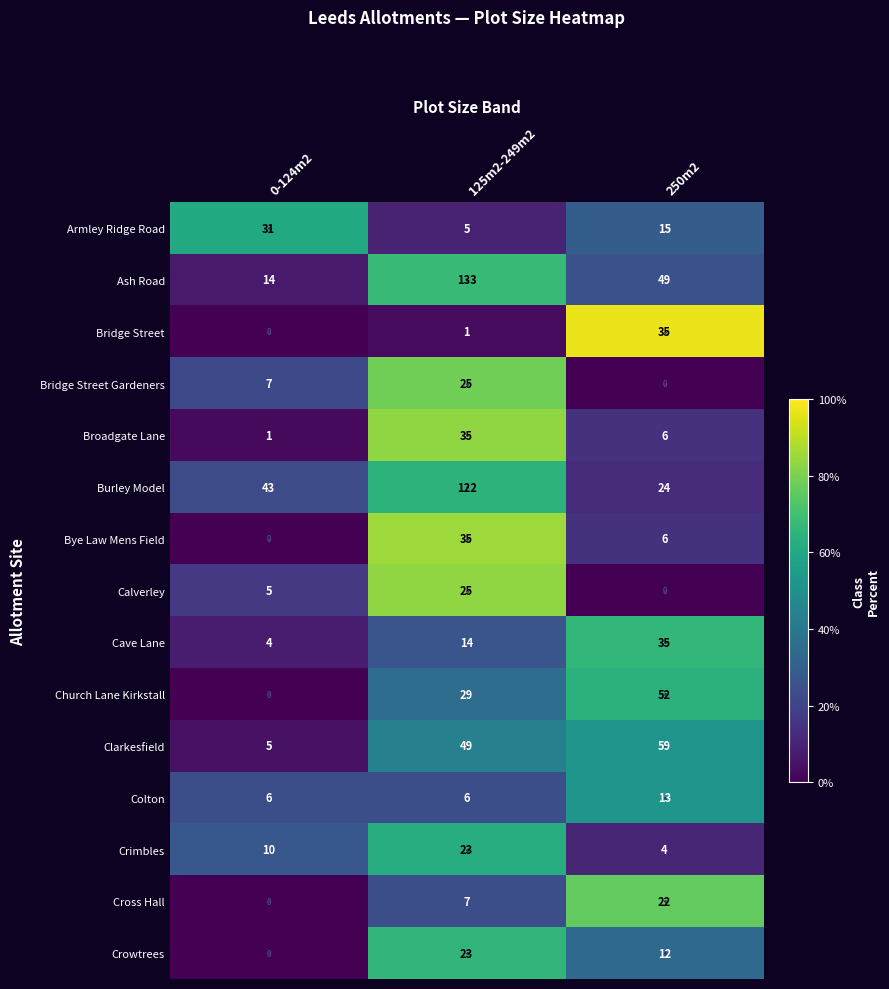

Where is Cross Hall nearest to the value 11?

125m2-249m2